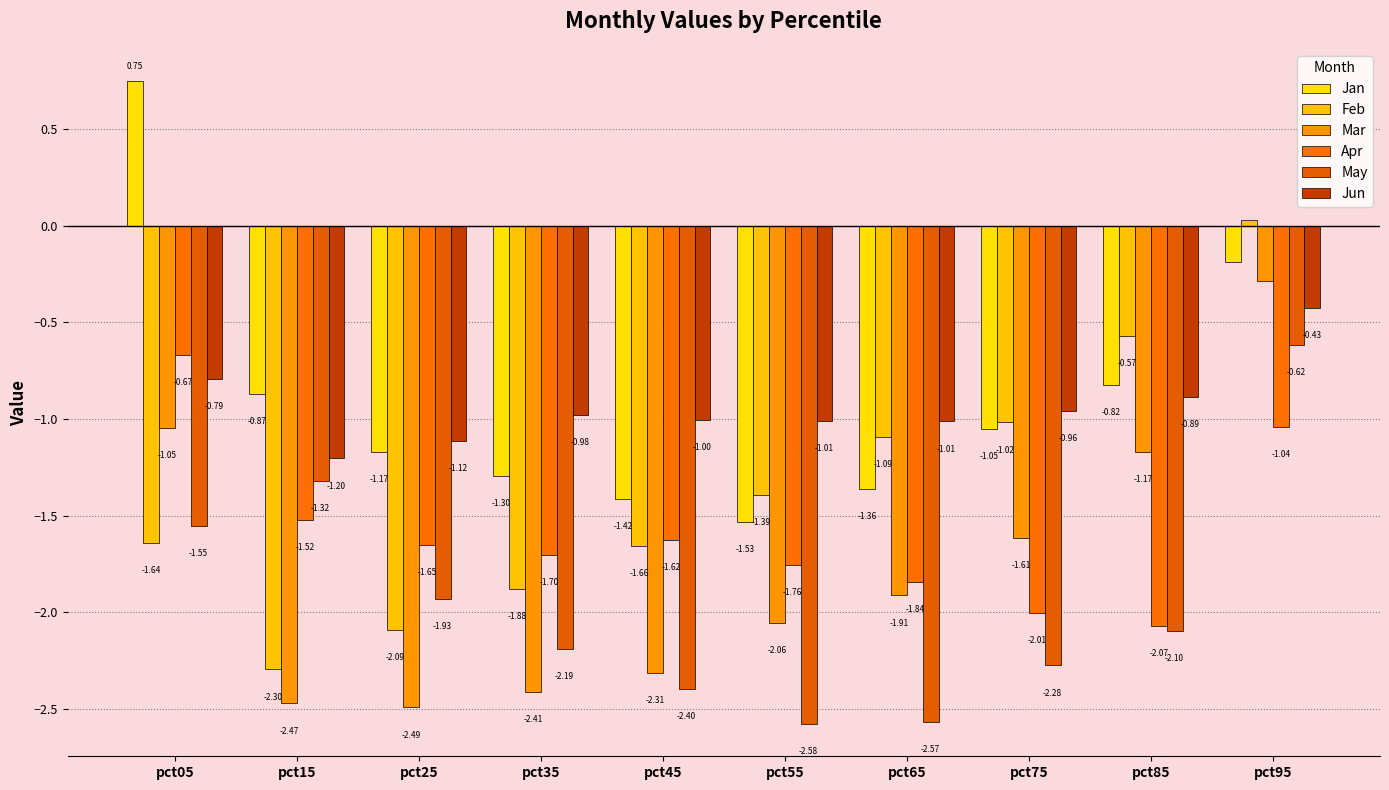

What are all the series names shown in the legend?

Jan, Feb, Mar, Apr, May, Jun